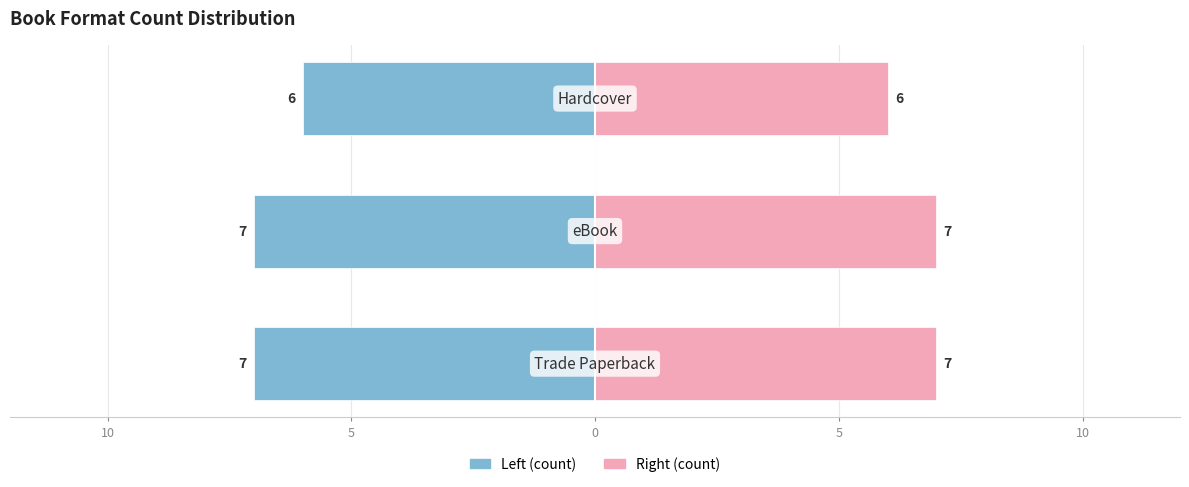

How many data points in Trade Paperback / Left are above -7?

1